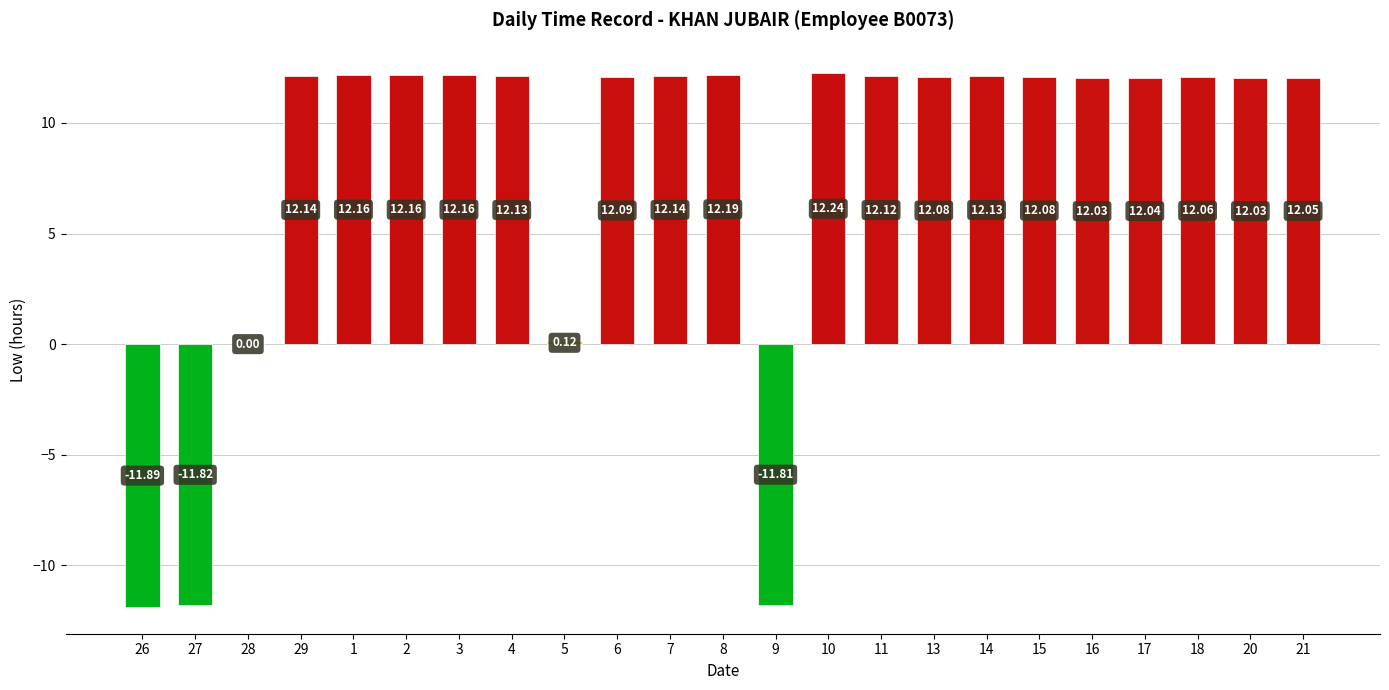

What is the change in value from 26 to 29?

+24.0